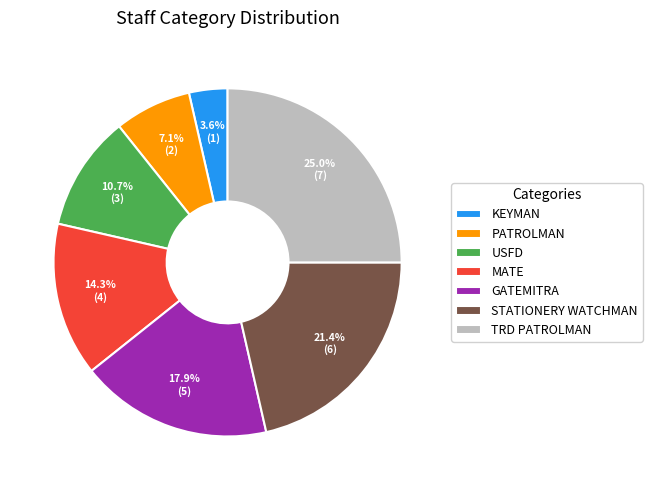

To the nearest percent, what is the average slice percentage?

14%